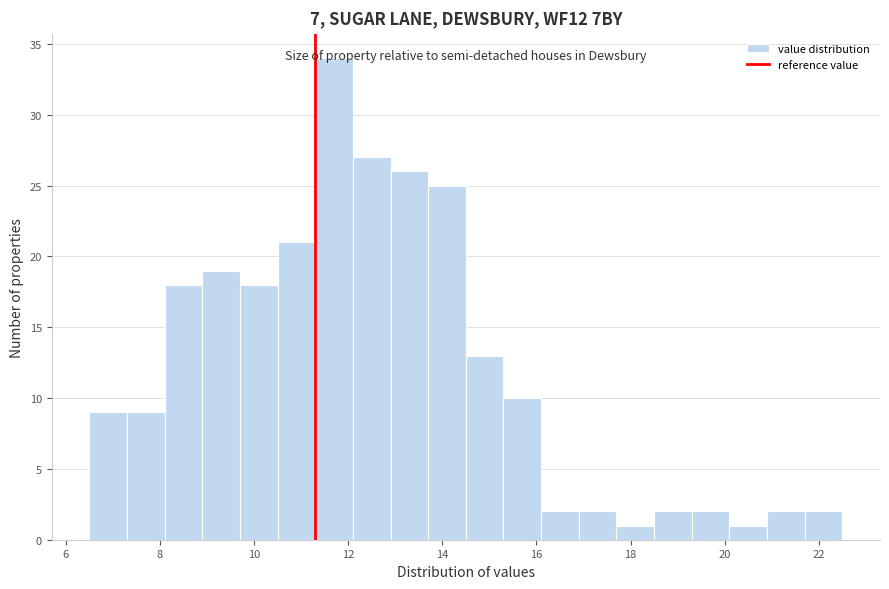

How tall is the bar that spans 13.7 to 14.5 on the x-axis? Neither the bar edges nor the heights are printed on the chart, so give them approximately, as read against the axes.

25